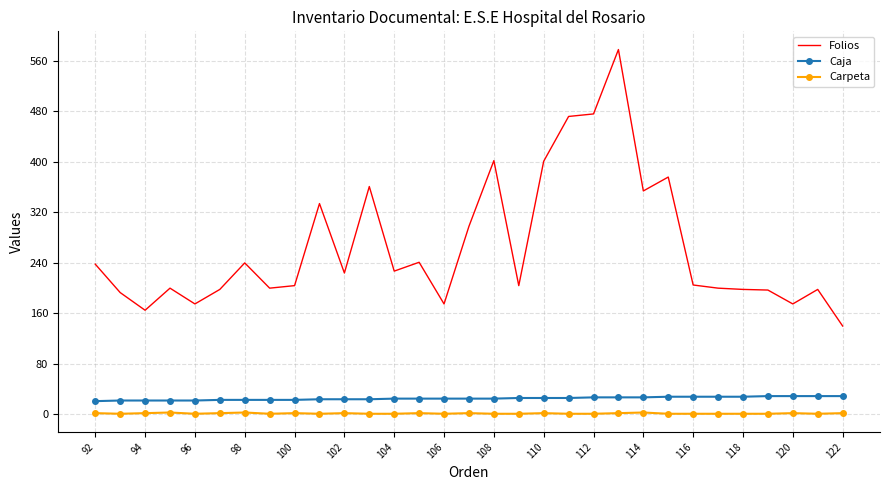

Which series has the largest range (max minus min)?

Folios